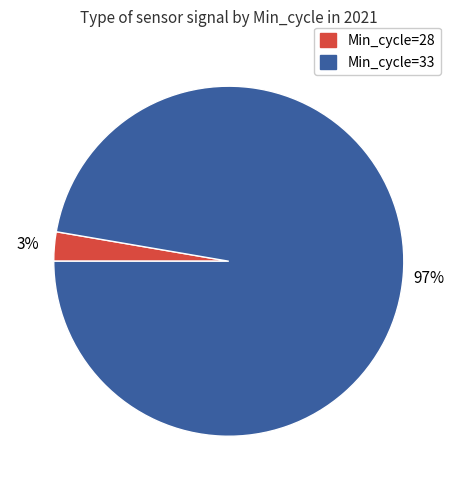

How many segments does this pie chart have?

2